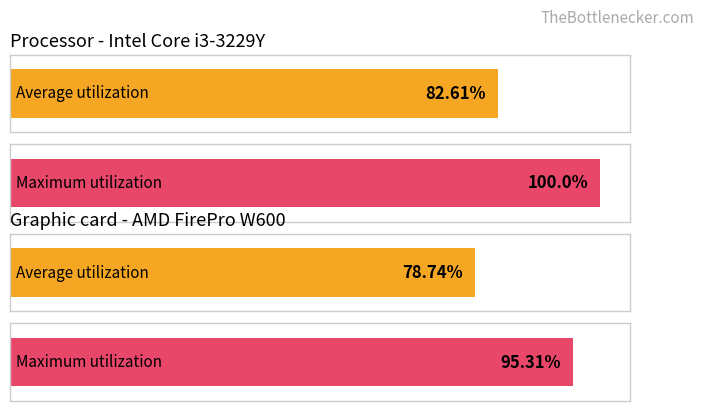

Rank the series by their maximum value, from lowest to highest.

Average utilization, Maximum utilization